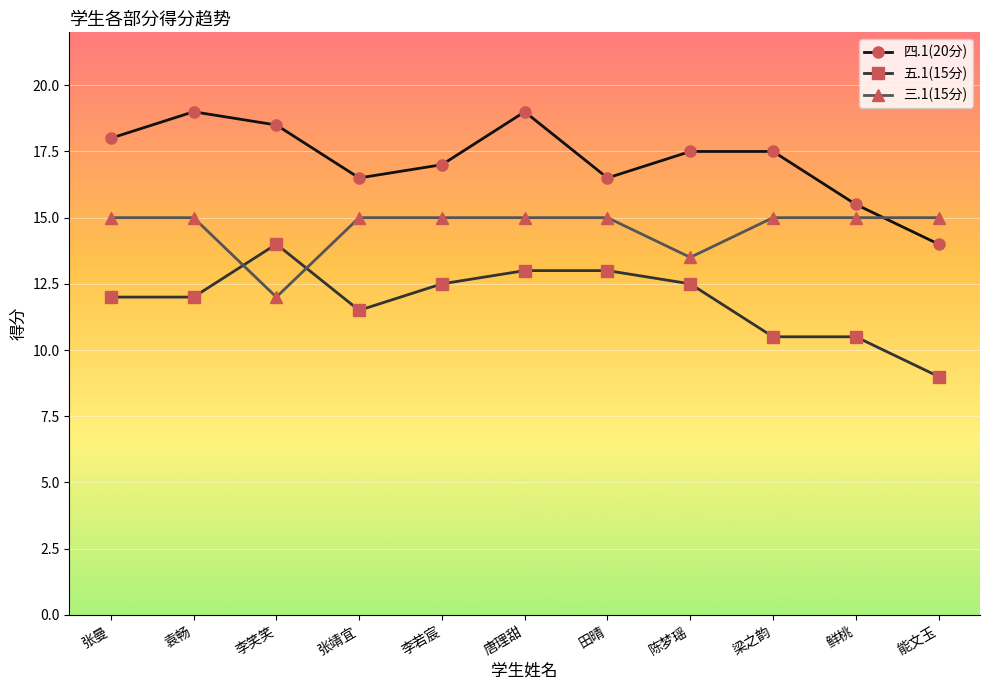

What is the difference between the highest and lowest values at 能文玉?

6.0